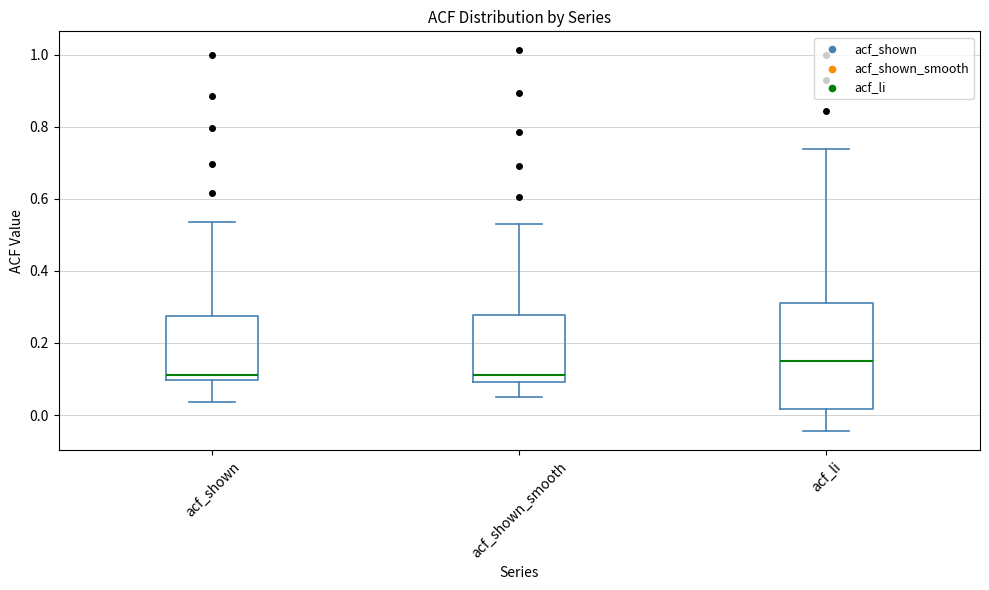

Comparing the boxes themselves (not the whiskers), which one is the tallest?

acf_li